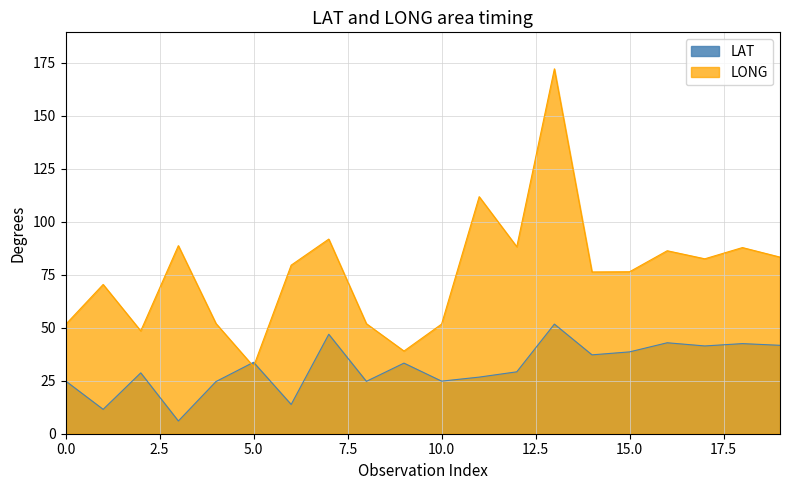

What is the value of the LAT point at the 11th from the left?

24.8